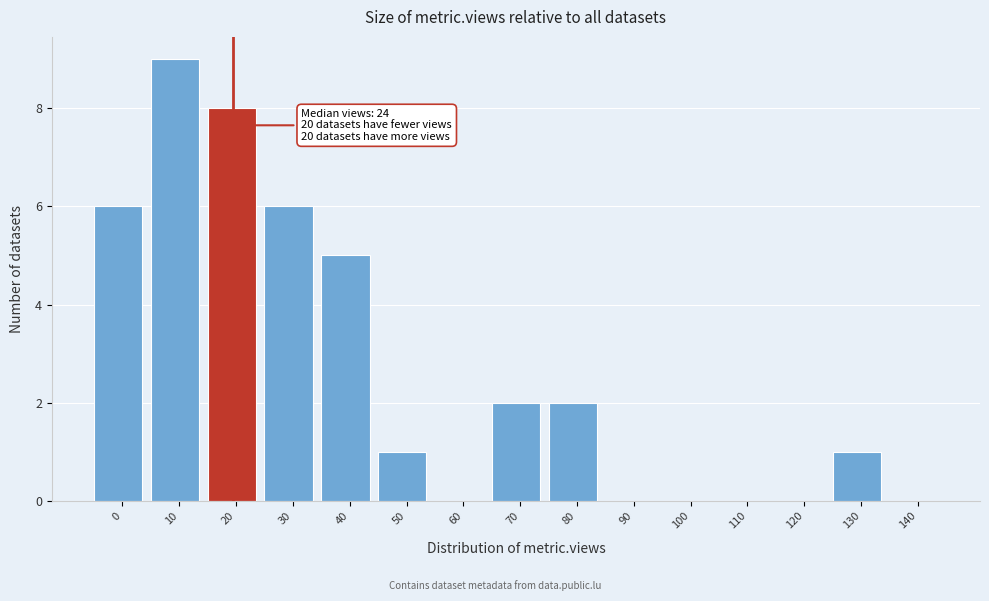

Reading left to right, extract all data points from this chart.

0=6	10=9	20=8	30=6	40=5	50=1	60=0	70=2	80=2	90=0	100=0	110=0	120=0	130=1	140=0